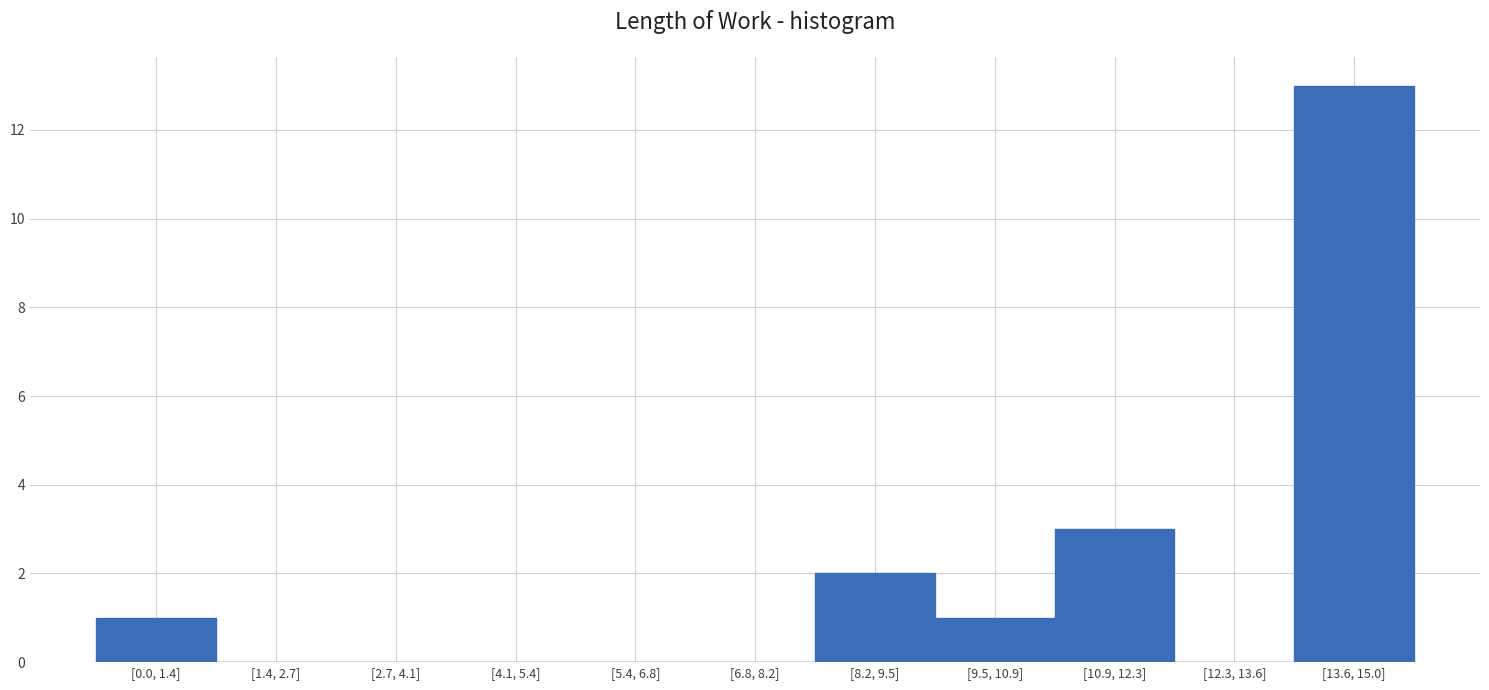

Reading left to right, transcribe all the data shown in this chart.

[0.0, 1.4]=1	[1.4, 2.7]=0	[2.7, 4.1]=0	[4.1, 5.4]=0	[5.4, 6.8]=0	[6.8, 8.2]=0	[8.2, 9.5]=2	[9.5, 10.9]=1	[10.9, 12.3]=3	[12.3, 13.6]=0	[13.6, 15.0]=13